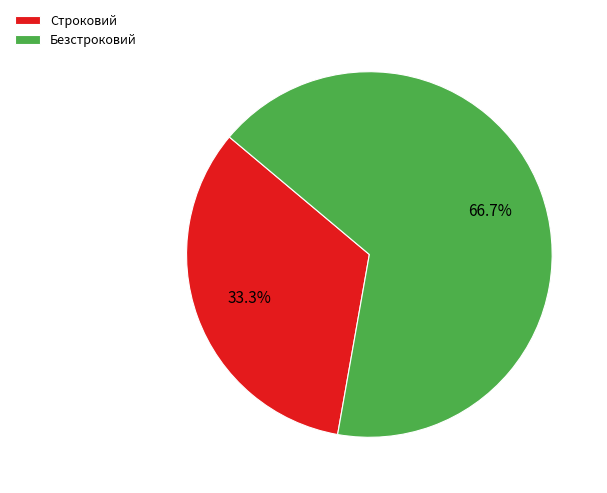

The Строковий slice represents 28% of the pie. True or false?

False